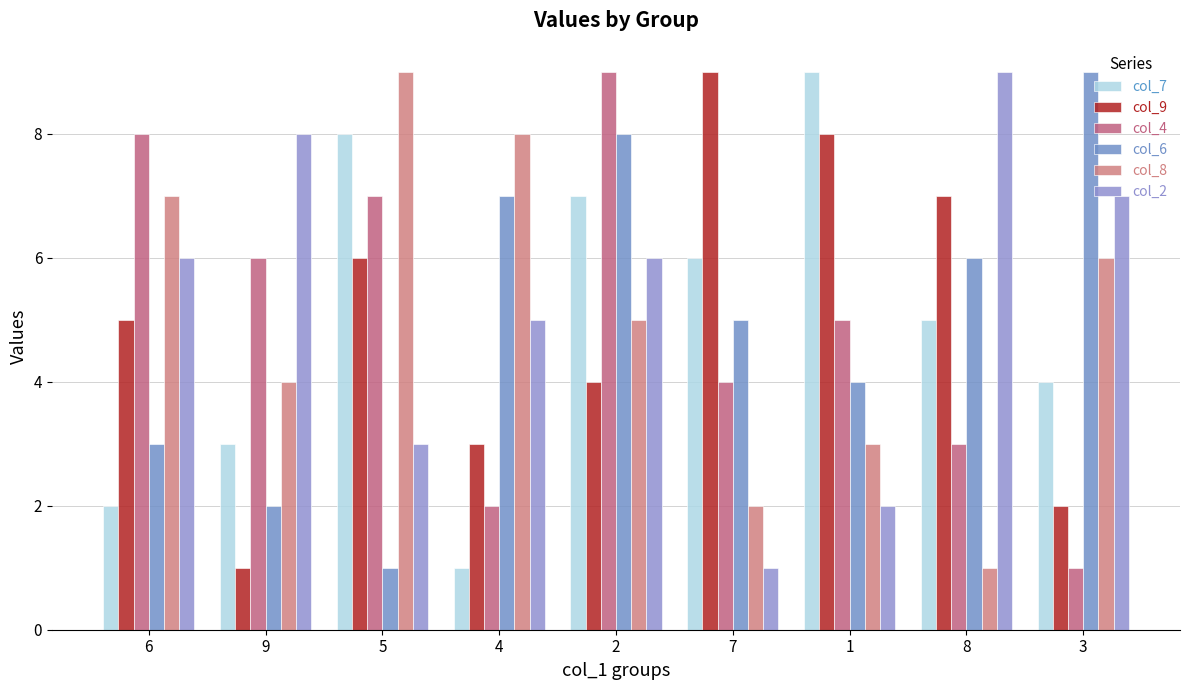

Reading left to right, extract all data points from this chart.

col_7: 6=2	9=3	5=8	4=1	2=7	7=6	1=9	8=5	3=4
col_9: 6=5	9=1	5=6	4=3	2=4	7=9	1=8	8=7	3=2
col_4: 6=8	9=6	5=7	4=2	2=9	7=4	1=5	8=3	3=1
col_6: 6=3	9=2	5=1	4=7	2=8	7=5	1=4	8=6	3=9
col_8: 6=7	9=4	5=9	4=8	2=5	7=2	1=3	8=1	3=6
col_2: 6=6	9=8	5=3	4=5	2=6	7=1	1=2	8=9	3=7